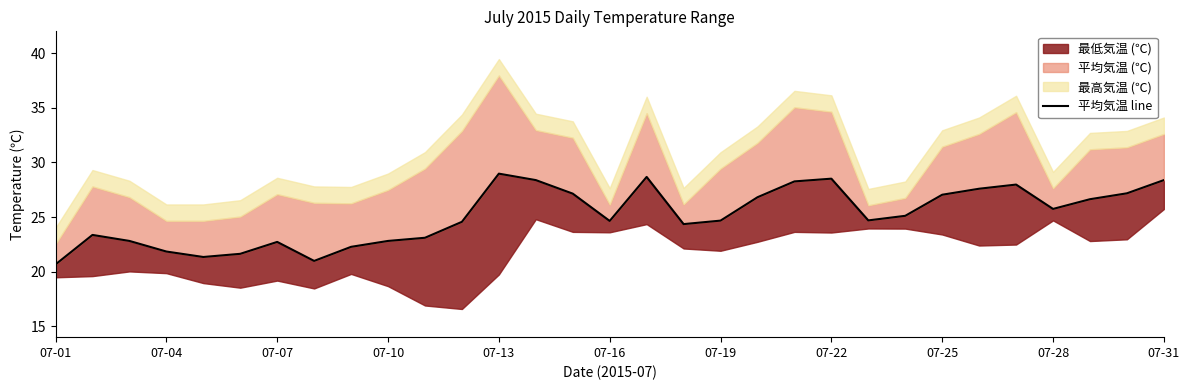

How many data points does each series have?

31